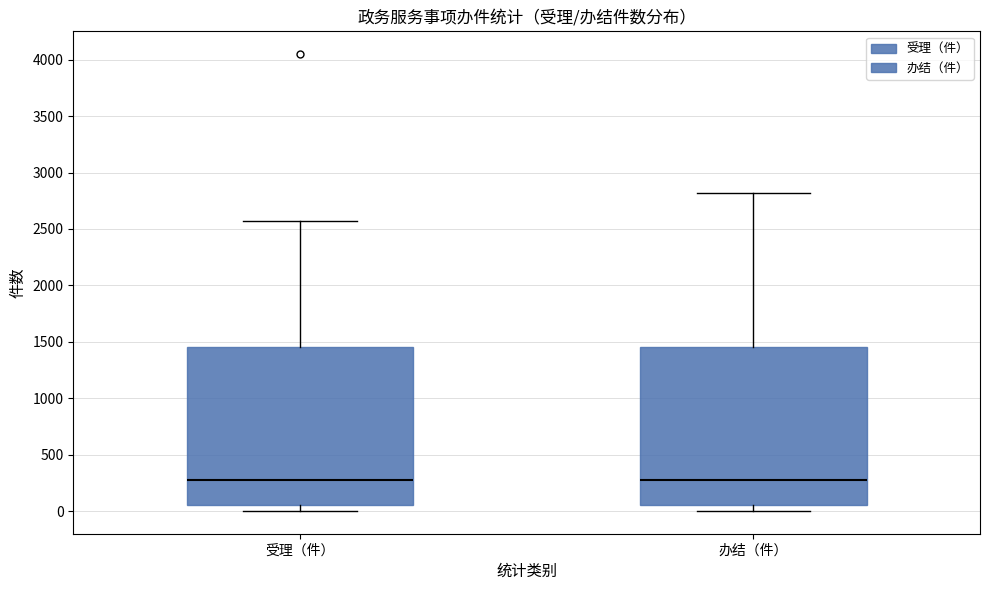

Reading left to right, read every box against the y-axis: the position of its median line, the range the box covers, and the ends of its whiskers. The values are not printed on the chart, so give them approximately, as read against the axis.

受理（件）: median 250, box 50 to 1450, whiskers 0 to 2550
办结（件）: median 250, box 50 to 1450, whiskers 0 to 2800